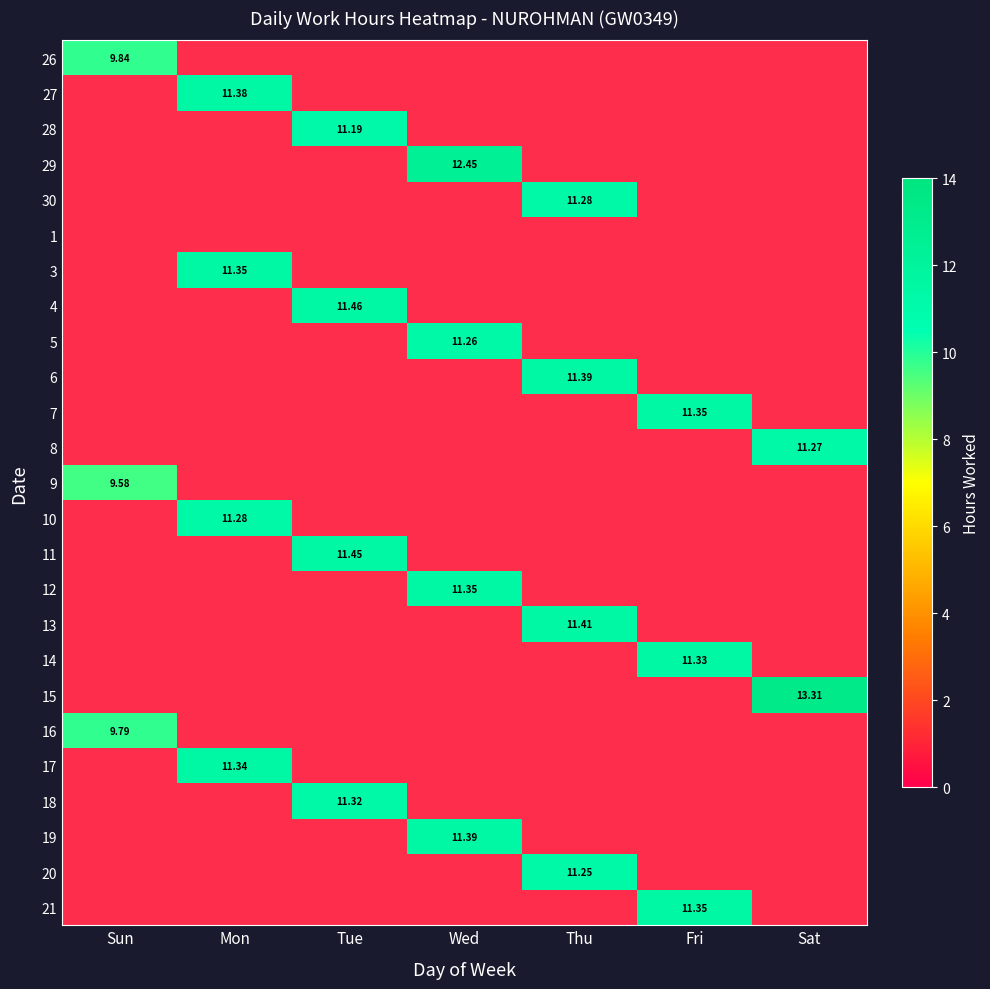

How many distinct data groups are displayed?

25